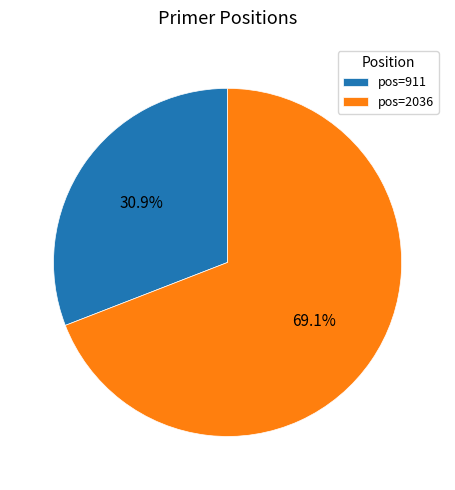

Do pos=2036 and pos=911 together represent more than half of the pie?

Yes